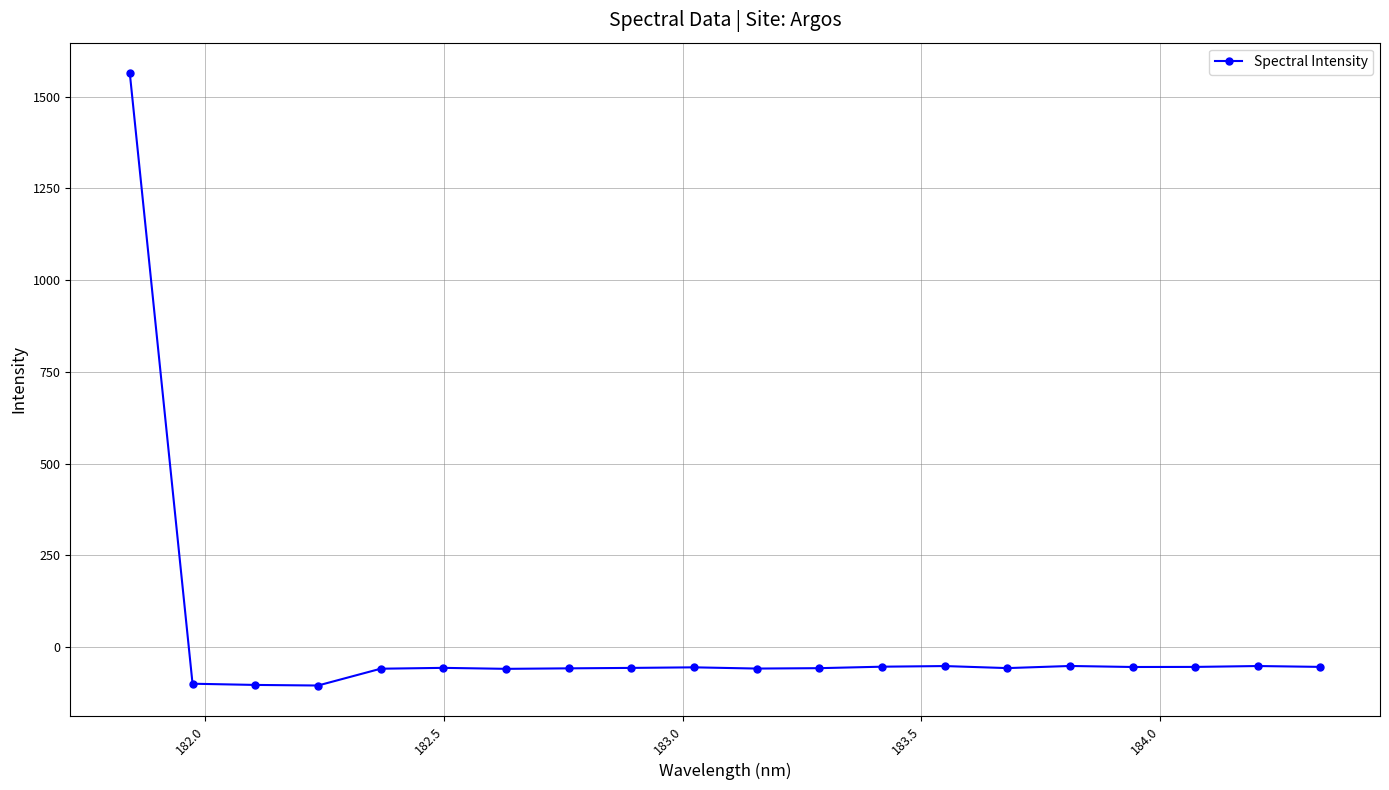

True or false: there are more than 2 points higher than both neighbors.

True